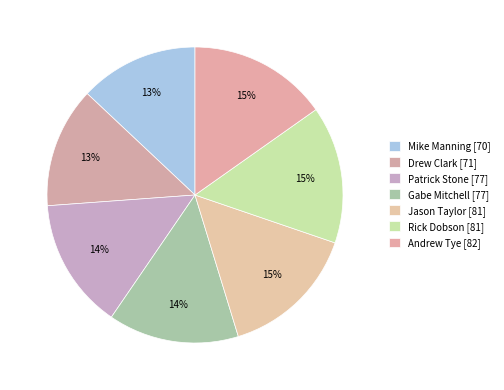

How many segments does this pie chart have?

7